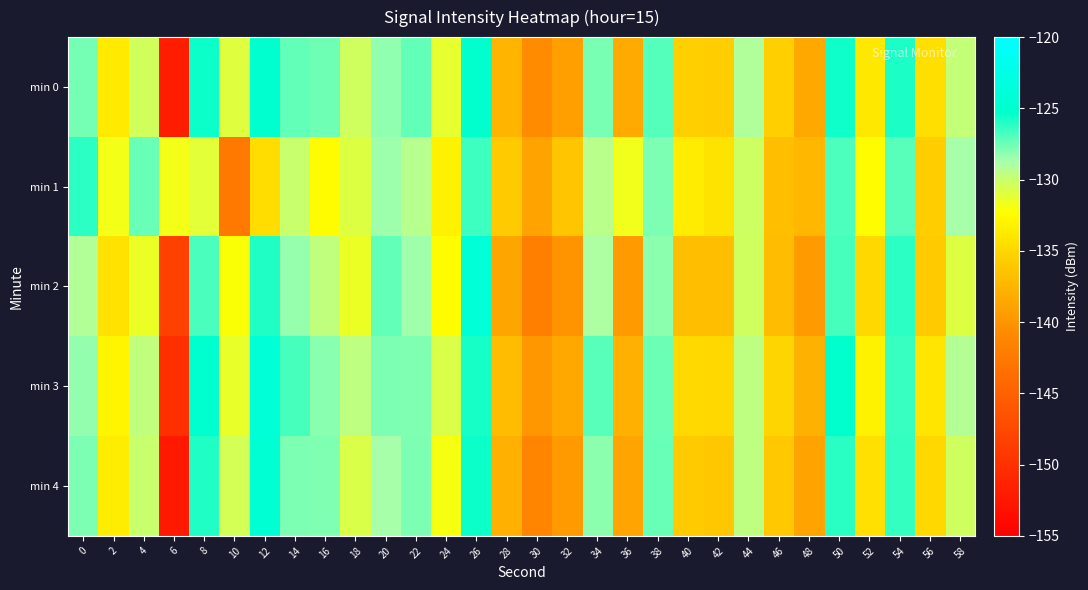

Reading right to left, list all the values displayed in this chart.

min 0: 58=-129.8	56=-134.4	54=-125.8	52=-133.8	50=-125.6	48=-138.5	46=-135.5	44=-129.1	42=-135.6	40=-135.5	38=-127.0	36=-138.3	34=-127.7	32=-139.1	30=-140.7	28=-137.5	26=-125.1	24=-131.3	22=-127.3	20=-128.2	18=-130.3	16=-127.5	14=-127.3	12=-124.9	10=-131.0	8=-125.5	6=-152.0	4=-130.4	2=-133.6	0=-127.7
min 1: 58=-128.7	56=-135.6	54=-127.1	52=-132.4	50=-126.9	48=-137.3	46=-136.7	44=-130.2	42=-134.1	40=-133.5	38=-127.8	36=-131.7	34=-129.4	32=-136.2	30=-138.9	28=-135.8	26=-126.5	24=-133.1	22=-129.3	20=-128.5	18=-130.9	16=-132.4	14=-130.0	12=-134.5	10=-142.5	8=-131.1	6=-131.8	4=-127.4	2=-131.8	0=-126.2
min 2: 58=-130.9	56=-135.8	54=-126.2	52=-134.9	50=-126.7	48=-139.6	46=-136.9	44=-130.3	42=-136.8	40=-136.7	38=-128.2	36=-139.5	34=-128.9	32=-140.1	30=-141.9	28=-138.7	26=-124.1	24=-132.4	22=-128.6	20=-127.3	18=-131.5	16=-129.7	14=-128.4	12=-125.9	10=-132.1	8=-126.8	6=-148.3	4=-131.5	2=-134.2	0=-129.1
min 3: 58=-129.2	56=-134.0	54=-126.4	52=-133.1	50=-125.1	48=-137.8	46=-135.1	44=-129.6	42=-134.9	40=-134.8	38=-127.5	36=-137.9	34=-127.1	32=-138.4	30=-139.8	28=-136.9	26=-125.7	24=-130.8	22=-127.9	20=-127.8	18=-129.6	16=-128.1	14=-126.7	12=-124.1	10=-131.4	8=-124.9	6=-150.1	4=-129.7	2=-132.9	0=-128.3
min 4: 58=-130.3	56=-134.9	54=-126.3	52=-134.3	50=-126.1	48=-138.9	46=-136.0	44=-129.6	42=-136.1	40=-135.9	38=-127.4	36=-138.8	34=-128.2	32=-139.6	30=-141.2	28=-137.9	26=-125.5	24=-131.9	22=-127.8	20=-128.7	18=-130.8	16=-127.9	14=-127.8	12=-124.5	10=-130.5	8=-125.9	6=-152.4	4=-130.0	2=-133.4	0=-127.8